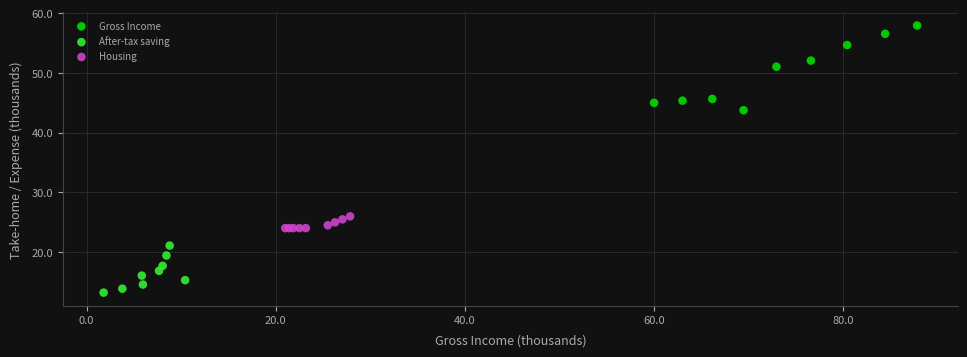

Which series contains the lowest Y value?

After-tax saving